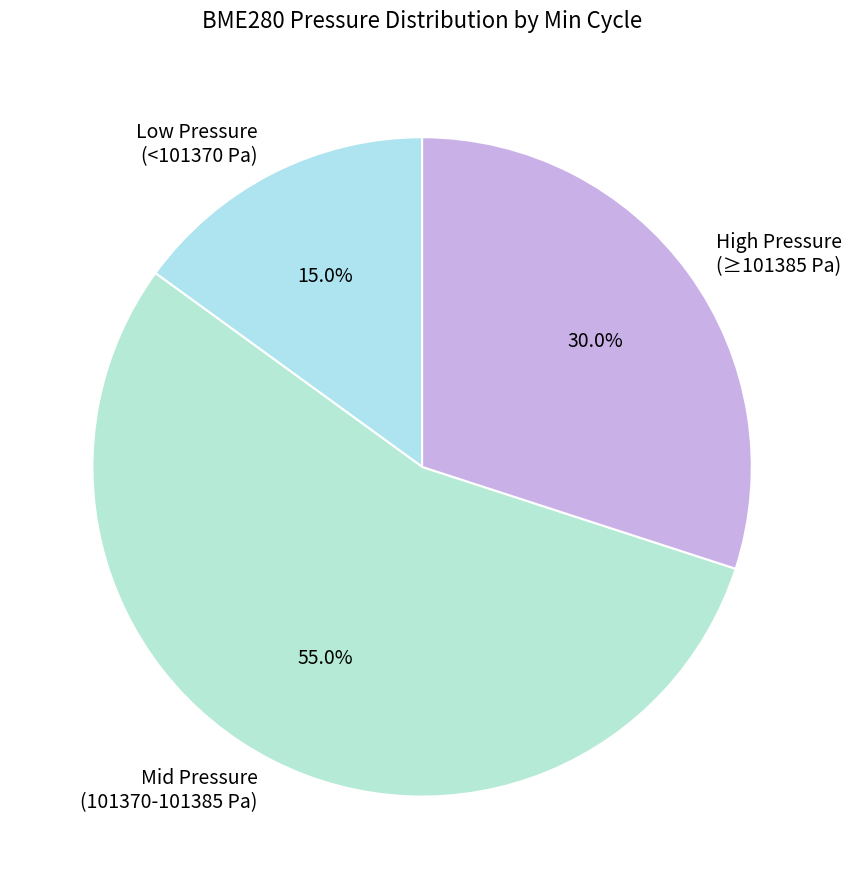

Approximately how many times larger is the value at Mid Pressure (101370-101385 Pa) compared to Low Pressure (<101370 Pa)?

3.7